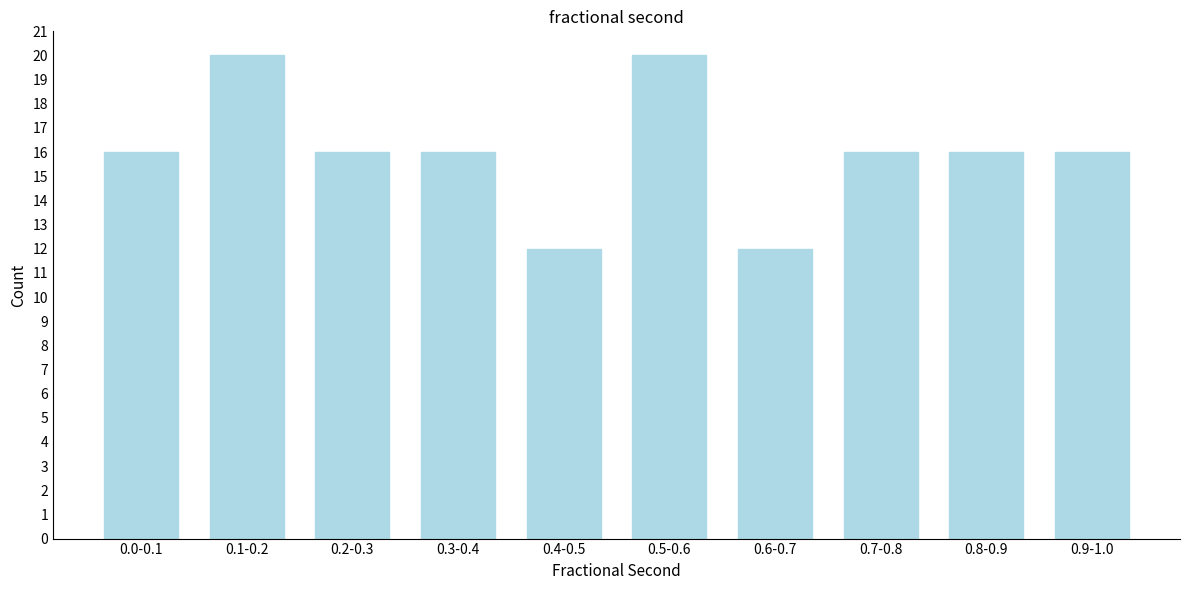

Reading left to right, transcribe all the data shown in this chart.

0.0-0.1=16	0.1-0.2=20	0.2-0.3=16	0.3-0.4=16	0.4-0.5=12	0.5-0.6=20	0.6-0.7=12	0.7-0.8=16	0.8-0.9=16	0.9-1.0=16